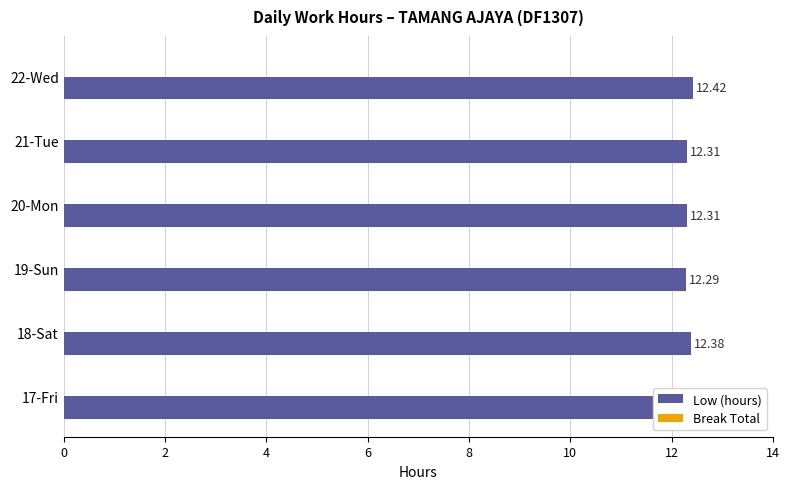

What is the average value?

12.4